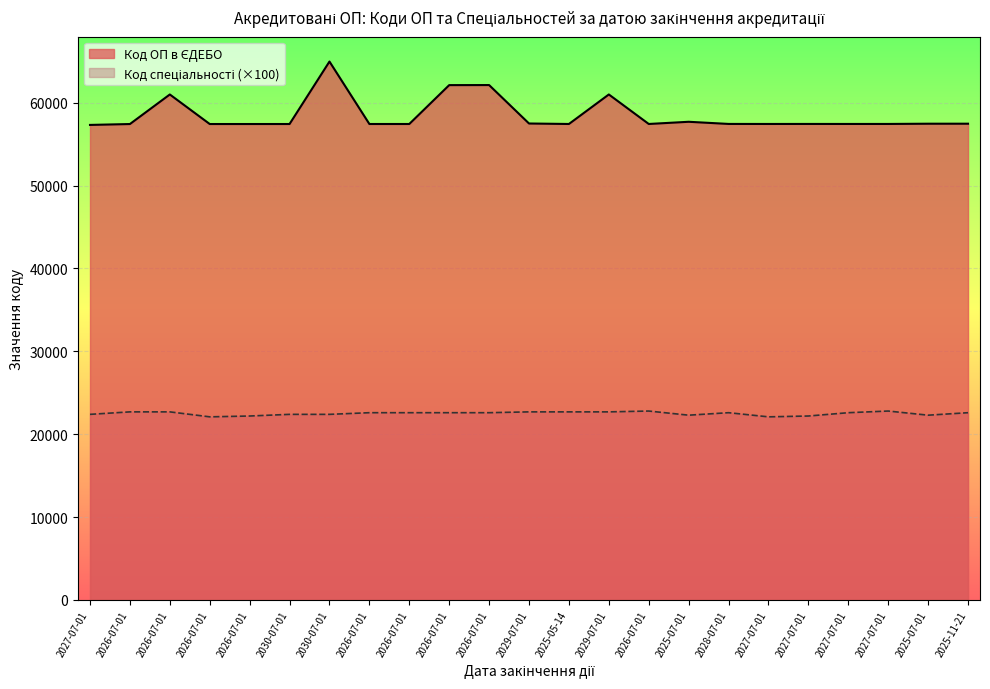

True or false: Код ОП в ЄДЕБО and Код спеціальності cross at least once.

False